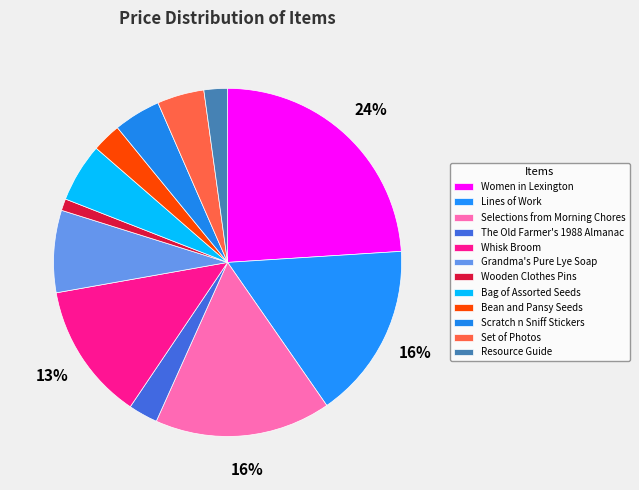

Combined, do Wooden Clothes Pins and Bag of Assorted Seeds account for over 50%?

No